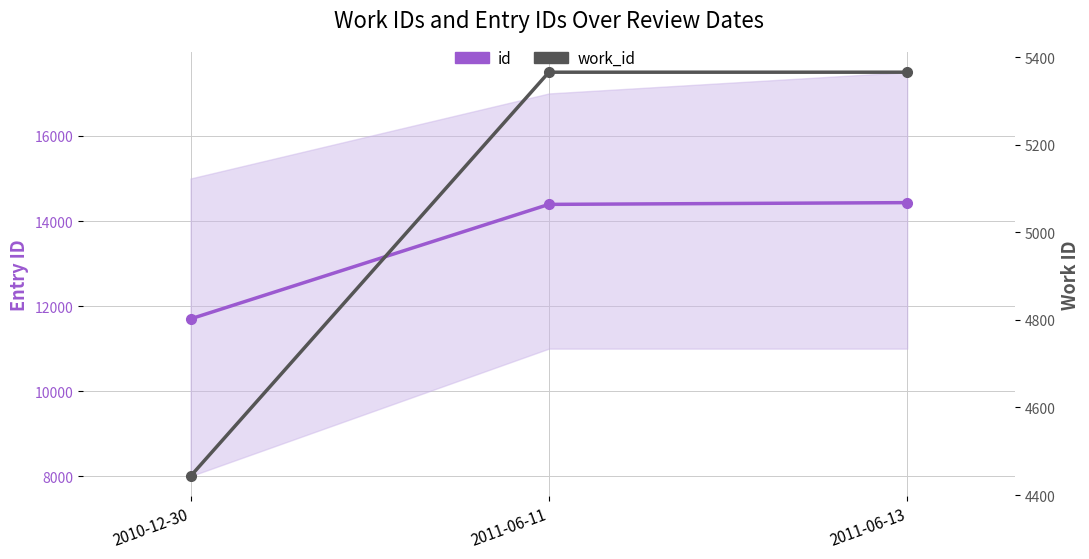

The value of id at 2011-06-13 is 14433. True or false?

True